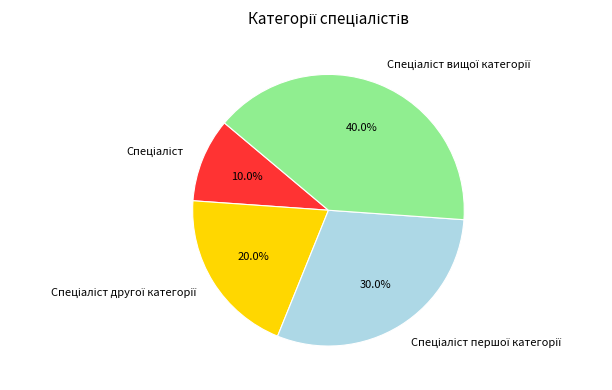

Is there a majority slice in this chart?

No